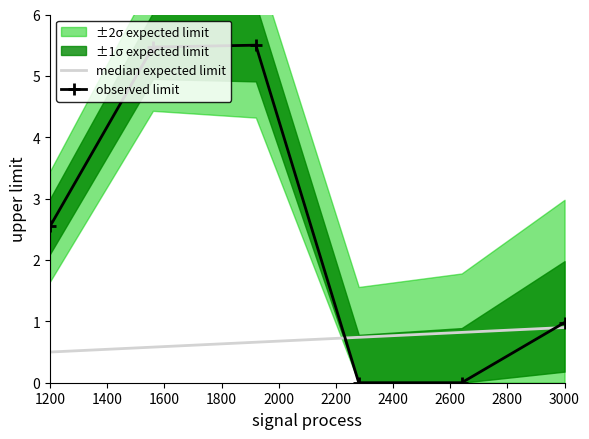

True or false: median expected limit has a value of 0.6 at 3000.

False